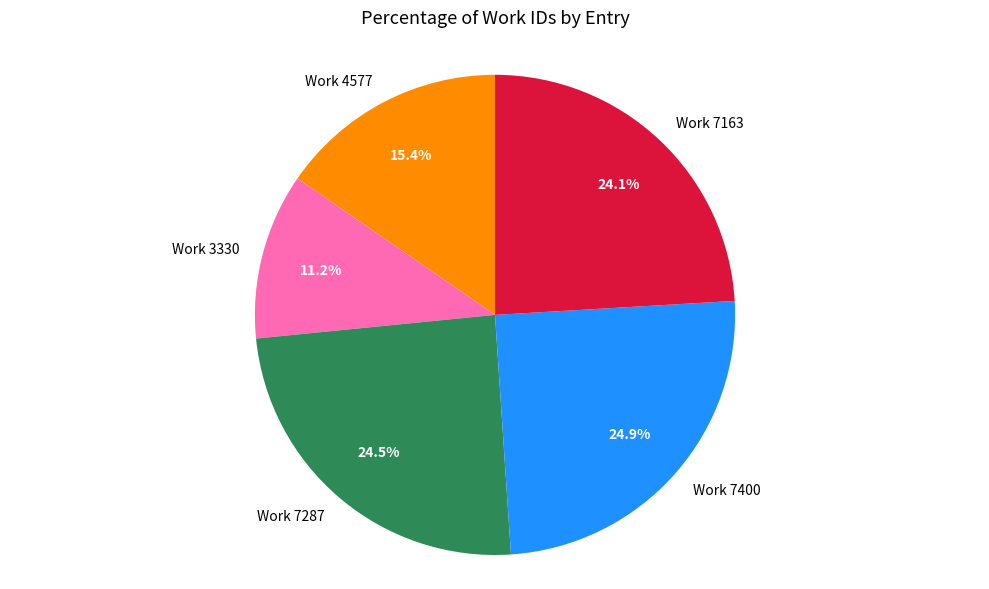

What portion of the pie excludes Work 7400?

75.1%